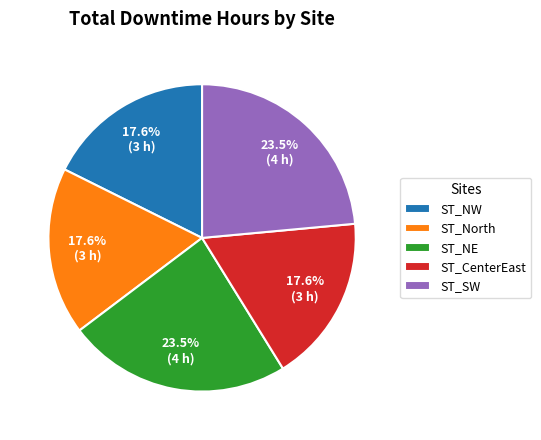

Which has a higher value, ST_North or ST_NE?

ST_NE